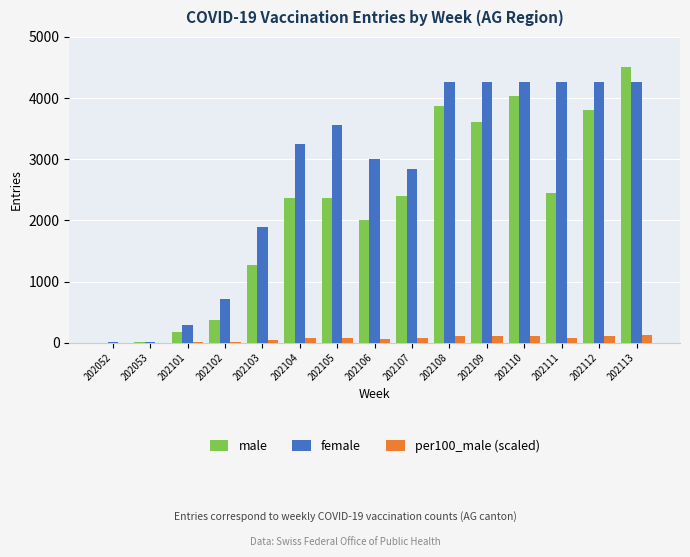

What is the greatest value displayed?

4512.0